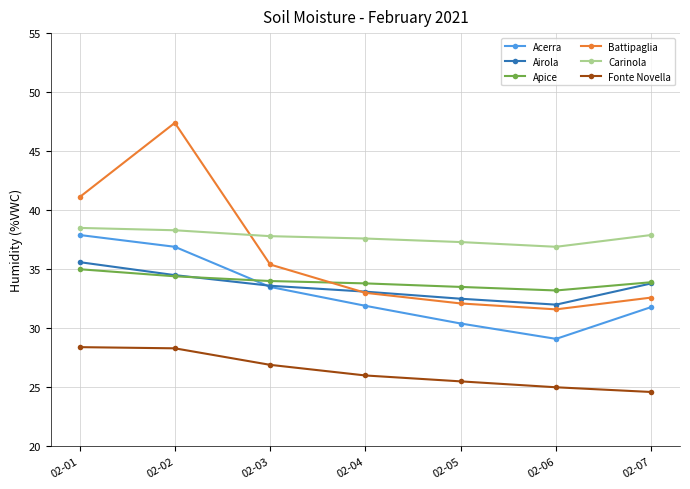

What is the sum of all Airola values?

235.1